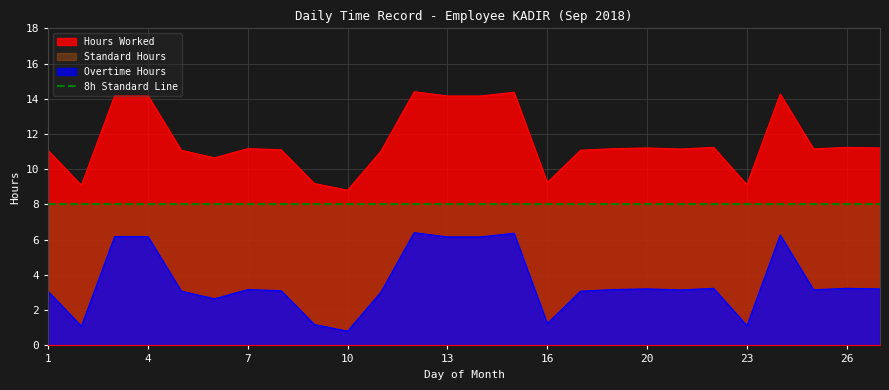

What is the spread (max minus min) of values at 13?

8.0